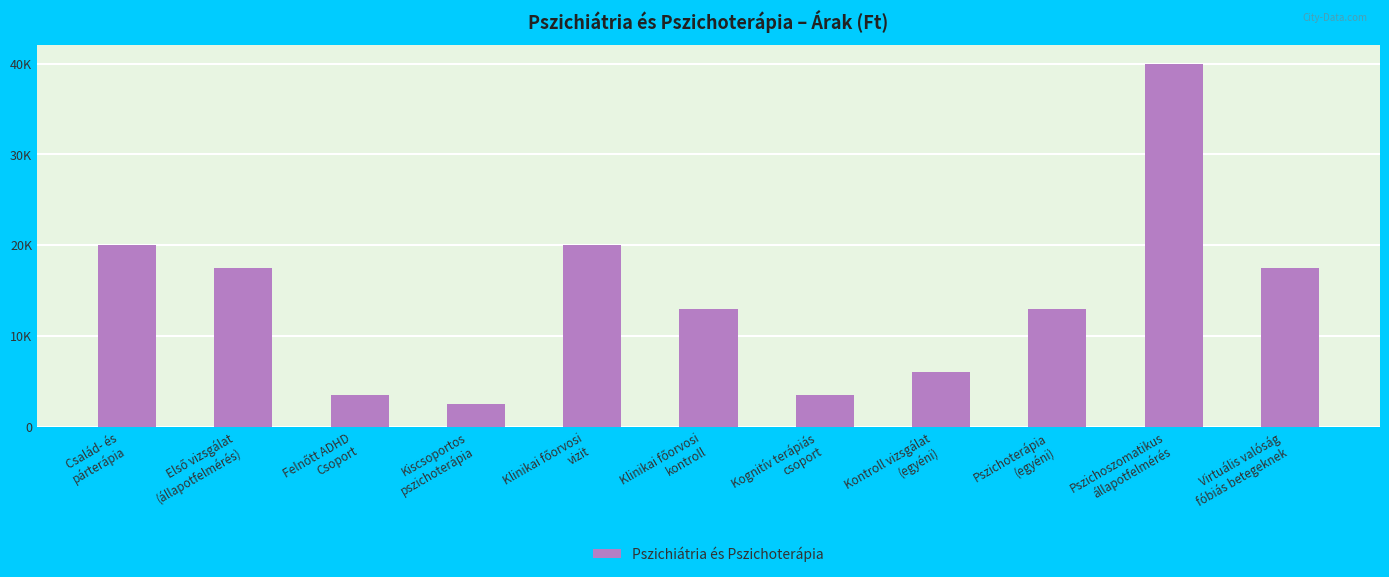

What is the value of the 4th bar from the left?

2500